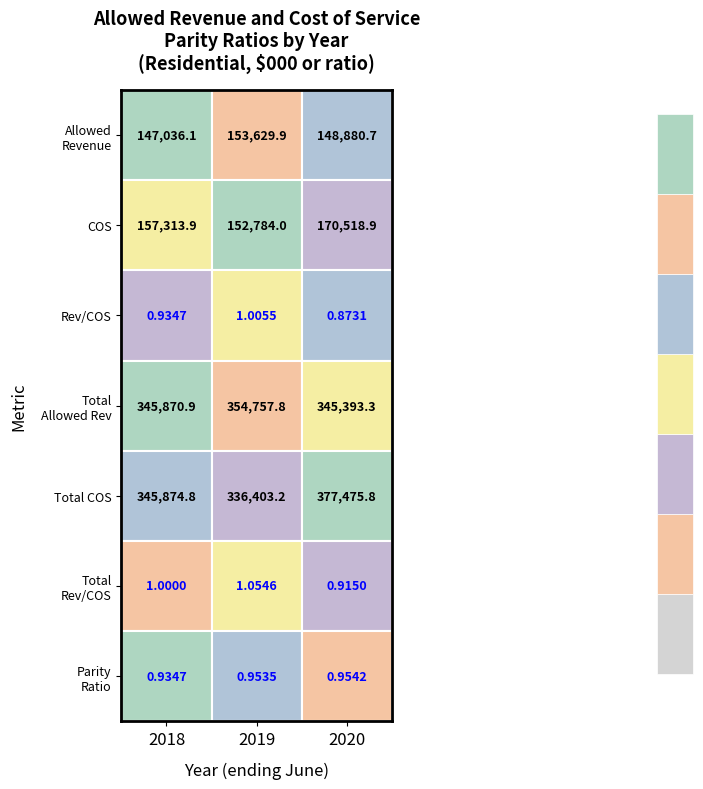

What is the difference between the maximum and minimum values in the Total Allowed Revenue series?

9364.5